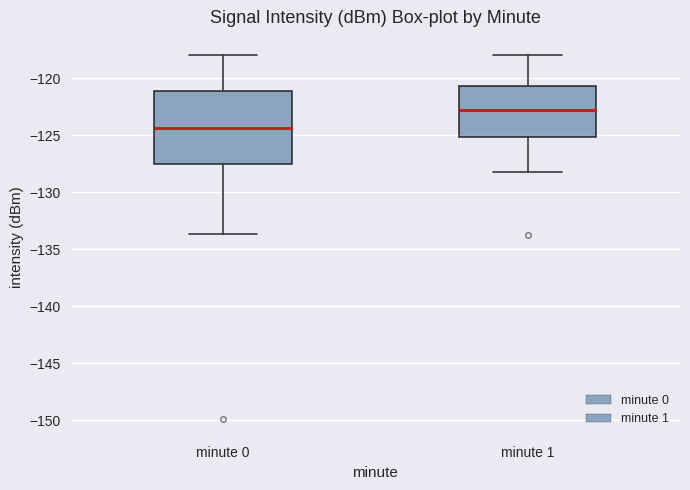

Comparing the boxes themselves (not the whiskers), which one is the tallest?

minute 0